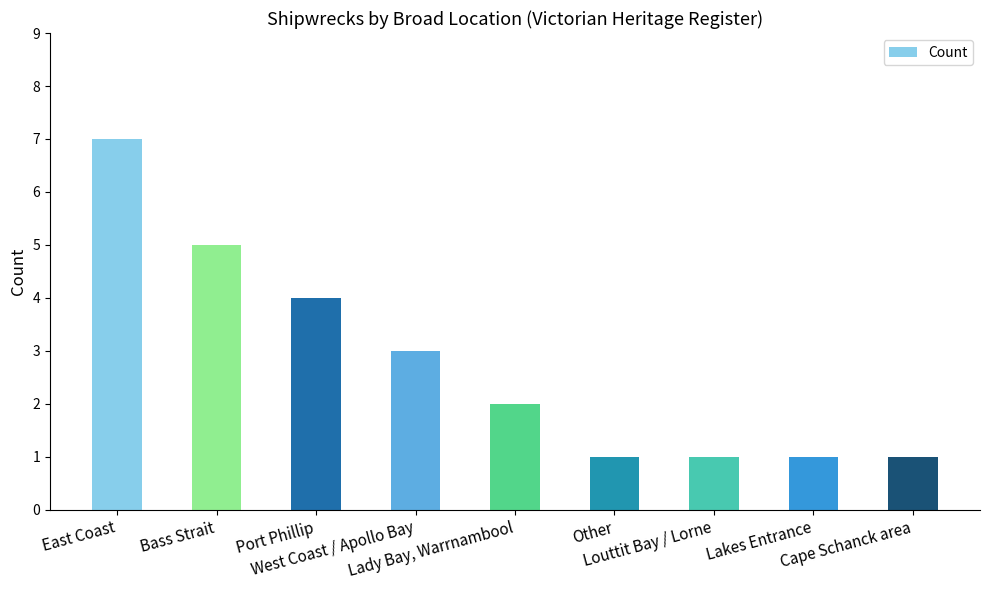

Reading right to left, extract all data points from this chart.

Cape Schanck area=1	Lakes Entrance=1	Louttit Bay / Lorne=1	Other=1	Lady Bay, Warrnambool=2	West Coast / Apollo Bay=3	Port Phillip=4	Bass Strait=5	East Coast=7